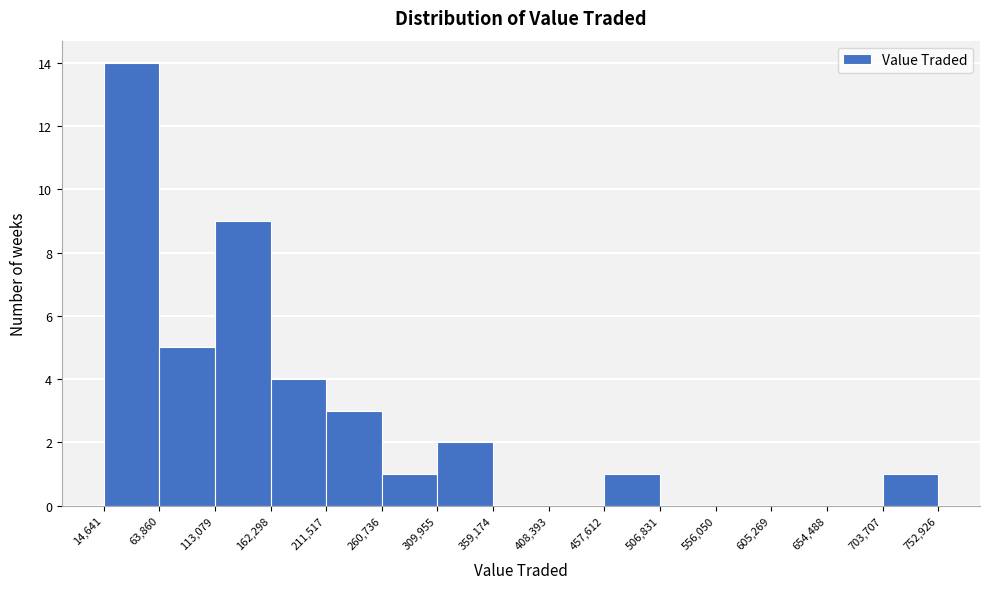

Over which range of the x-axis is the bar tallest?

14,641 to 63,860